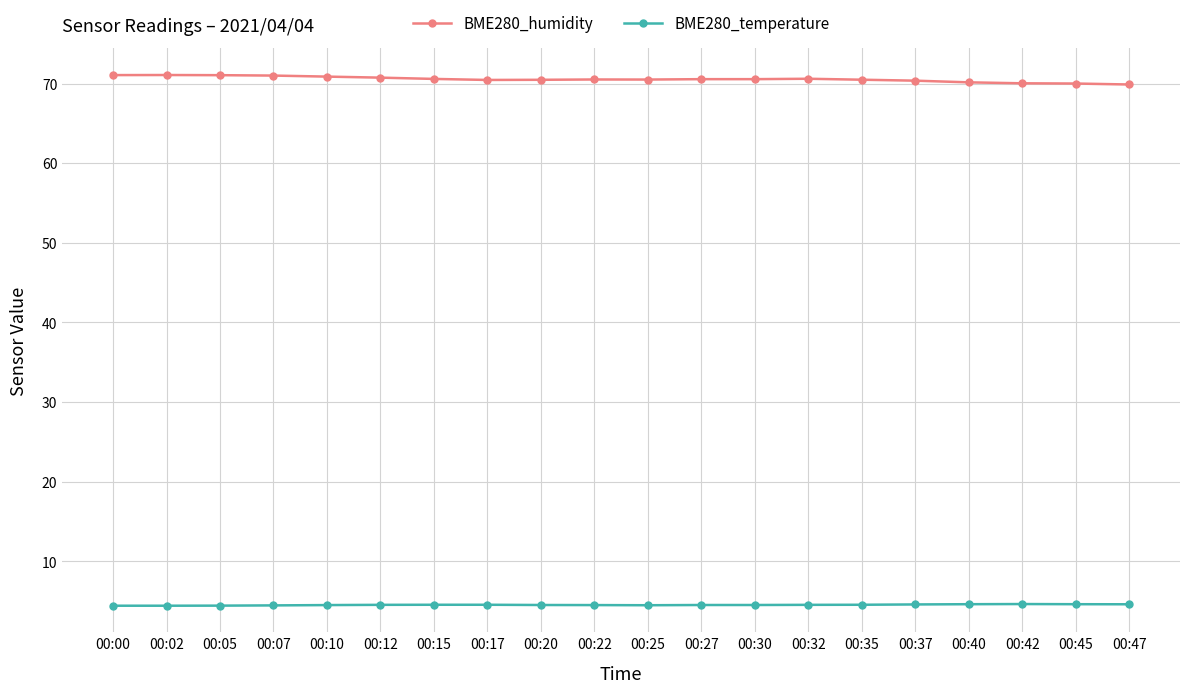

Count the number of data series in this chart.

2